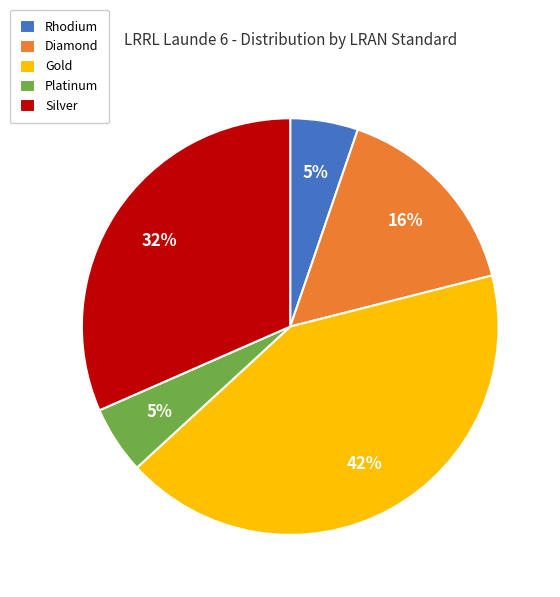

True or false: Silver accounts for 32% of the total.

True